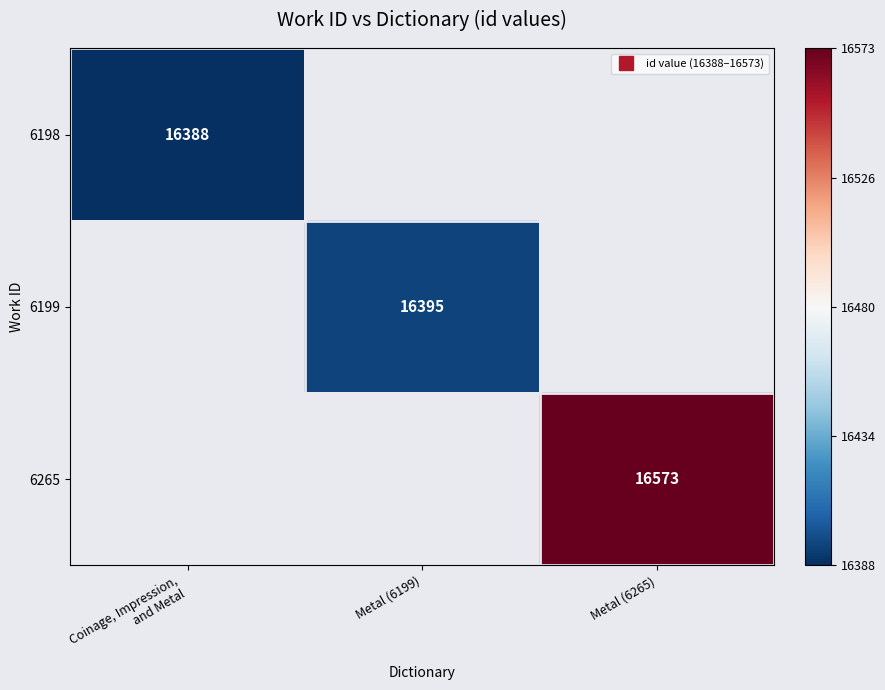

Rank the series by their maximum value, from lowest to highest.

6198, 6199, 6265